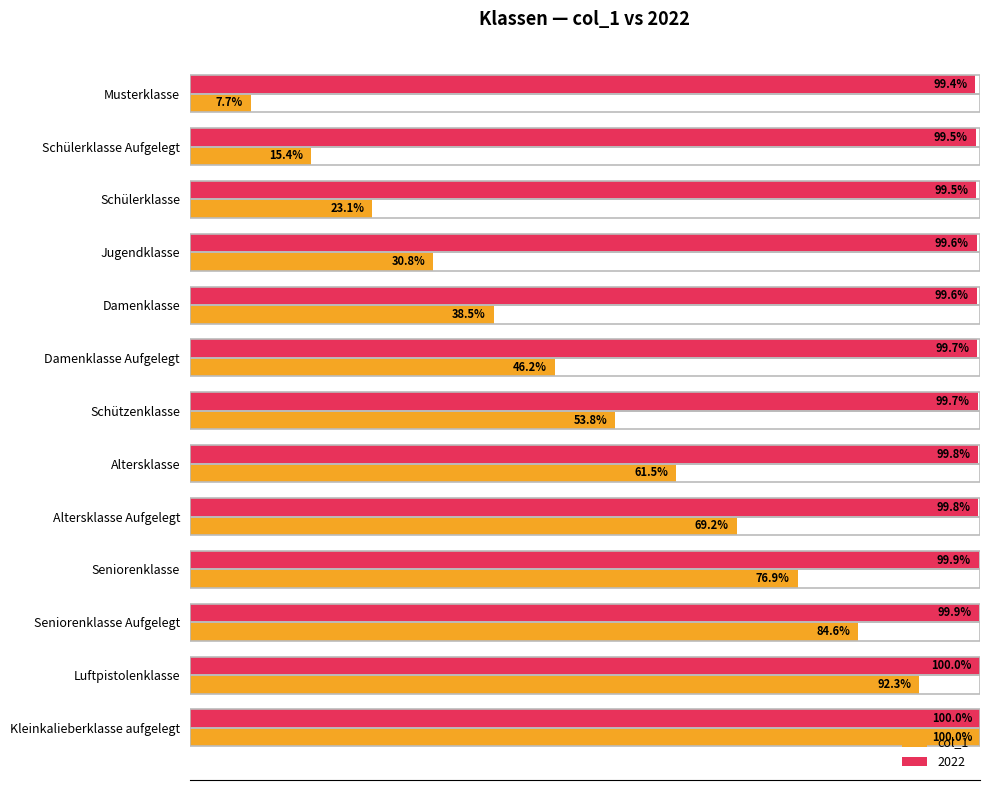

Where is 2022 nearest to the value 99?

Musterklasse